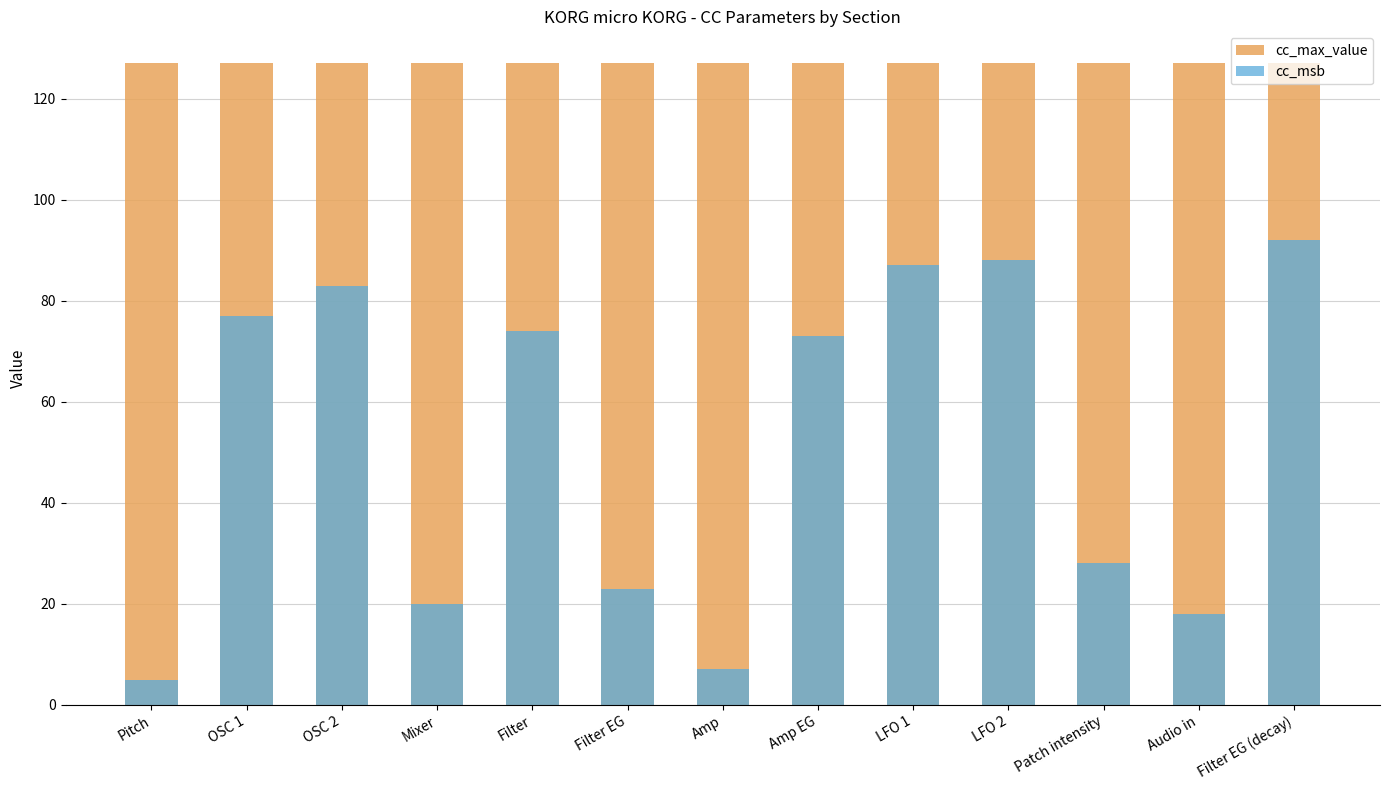

Between Filter and Filter EG (decay), which is larger?

Filter